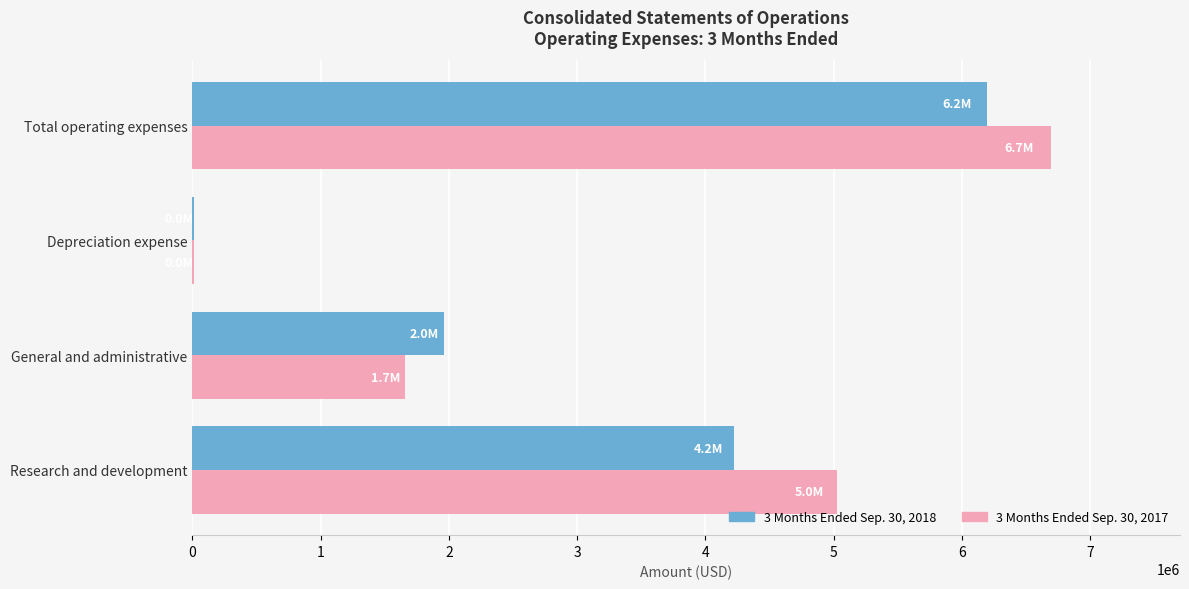

Which series has the largest total across all categories?

3 Months Ended Sep. 30, 2017